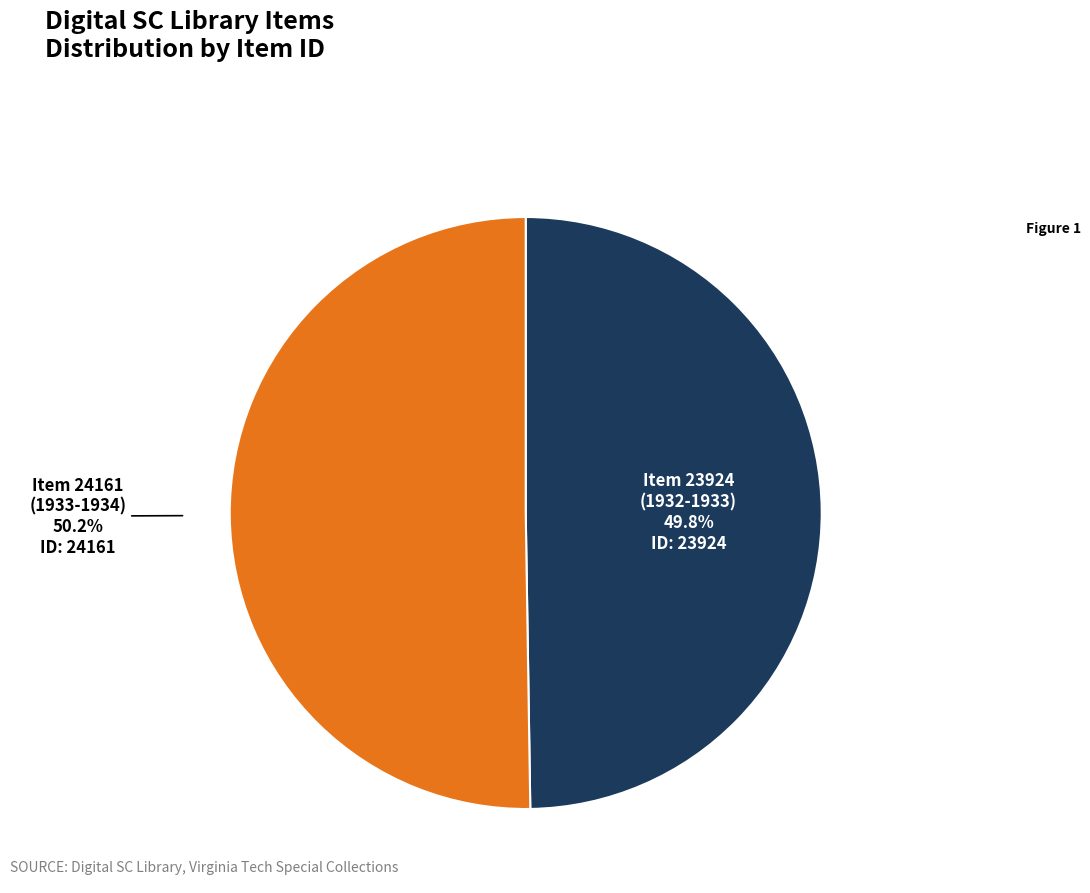

What percentage do Item 23924 (1932-1933) and Item 24161 (1933-1934) together represent?

100.0%